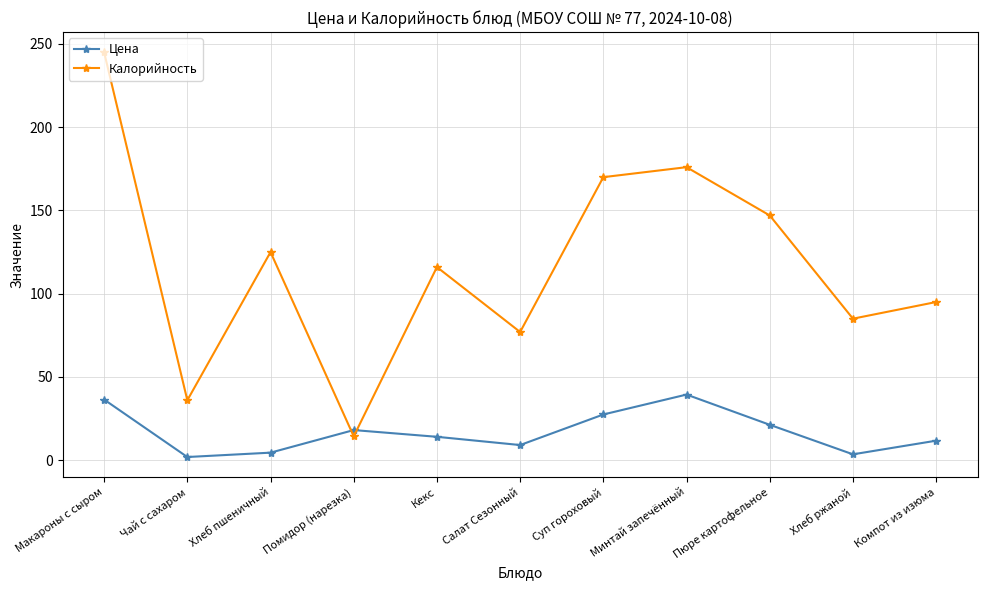

The value of Калорийность at Хлеб ржаной is 55.0. True or false?

False